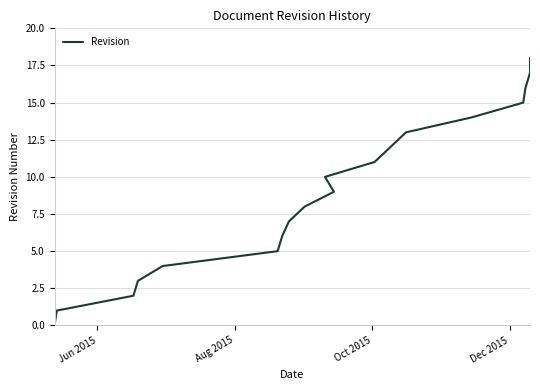

True or false: the data shows 5 at 9.

False